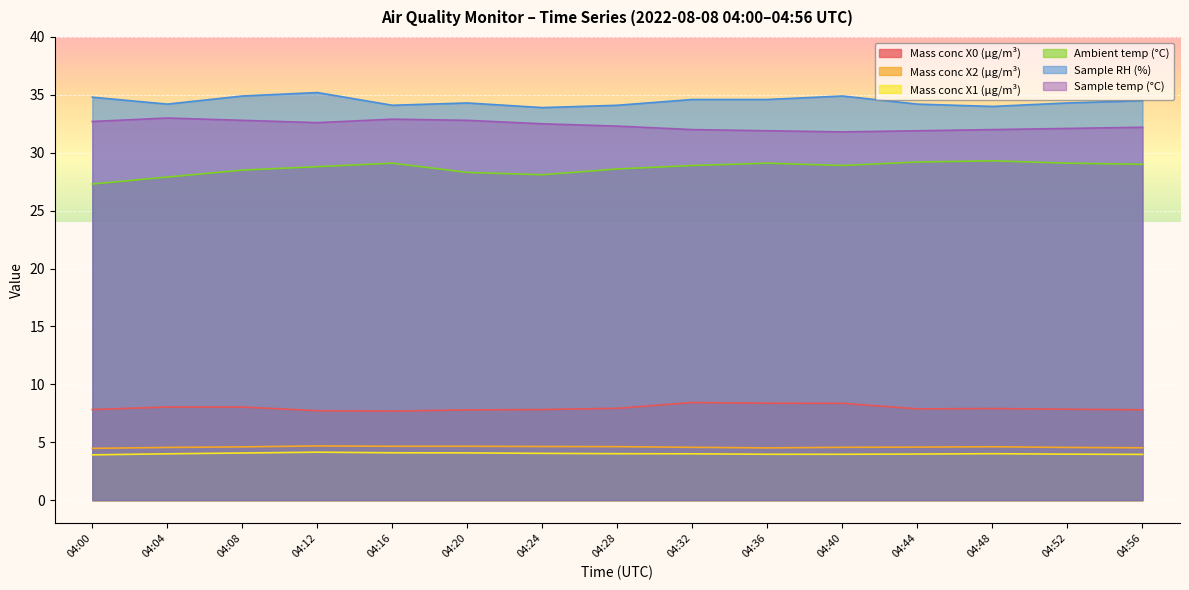

True or false: Sample temp (°C) and Ambient temp (°C) cross at least once.

False